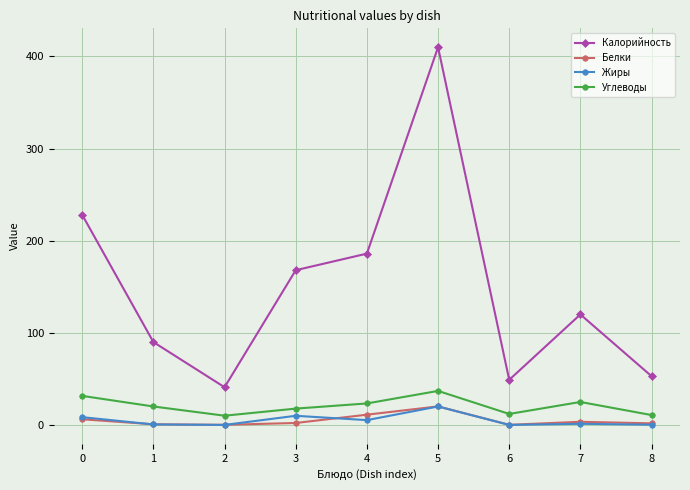

Does the chart have visible grid lines?

Yes